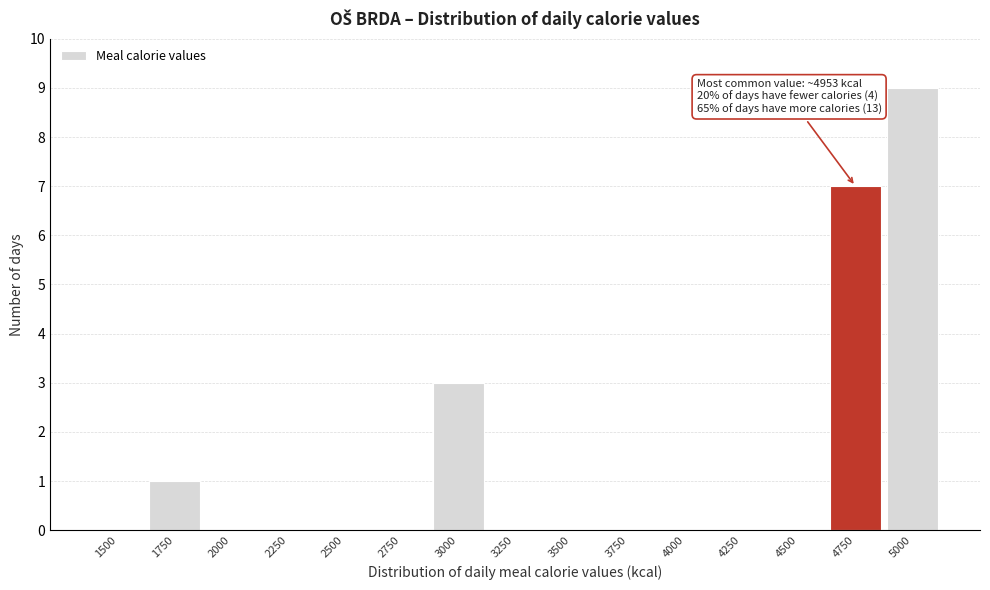

Reading right to left, what are all the values shown in this chart?

5000=9	4750=7	4500=0	4250=0	4000=0	3750=0	3500=0	3250=0	3000=3	2750=0	2500=0	2250=0	2000=0	1750=1	1500=0